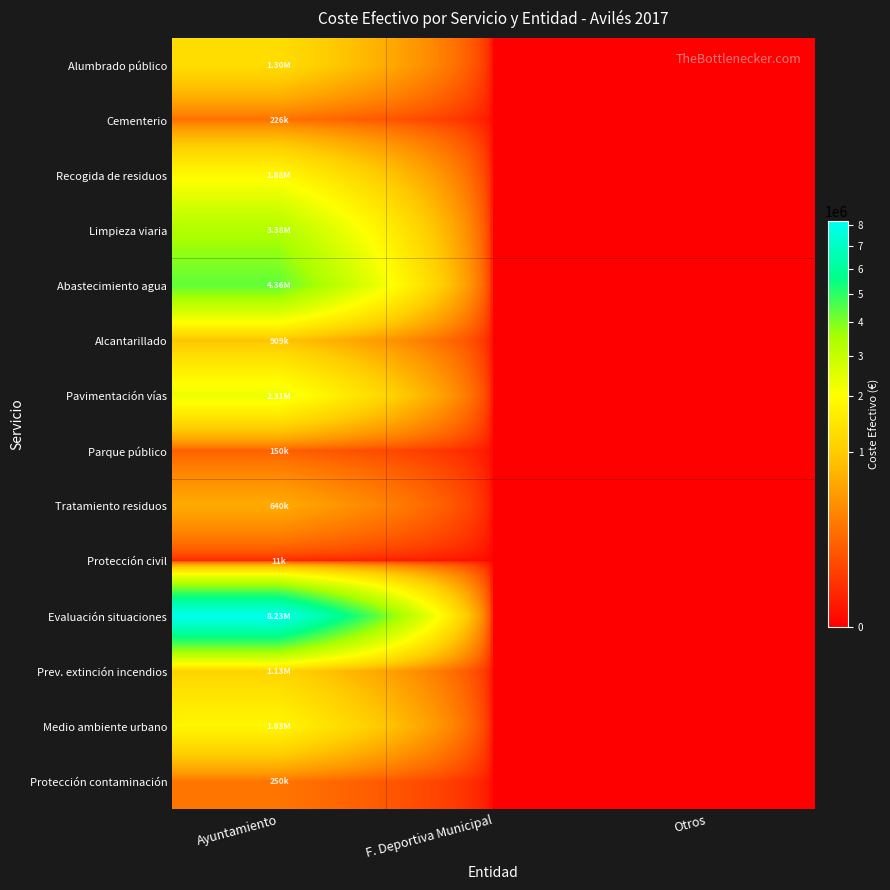

At how many categories does at least one series exceed 3697325?

1